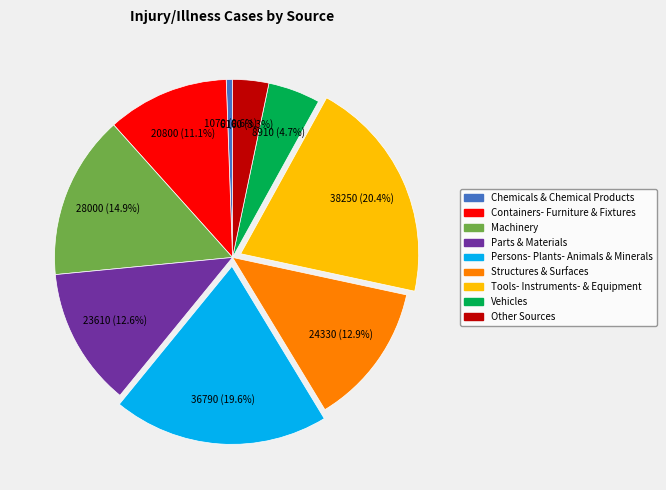

Is there a majority slice in this chart?

No